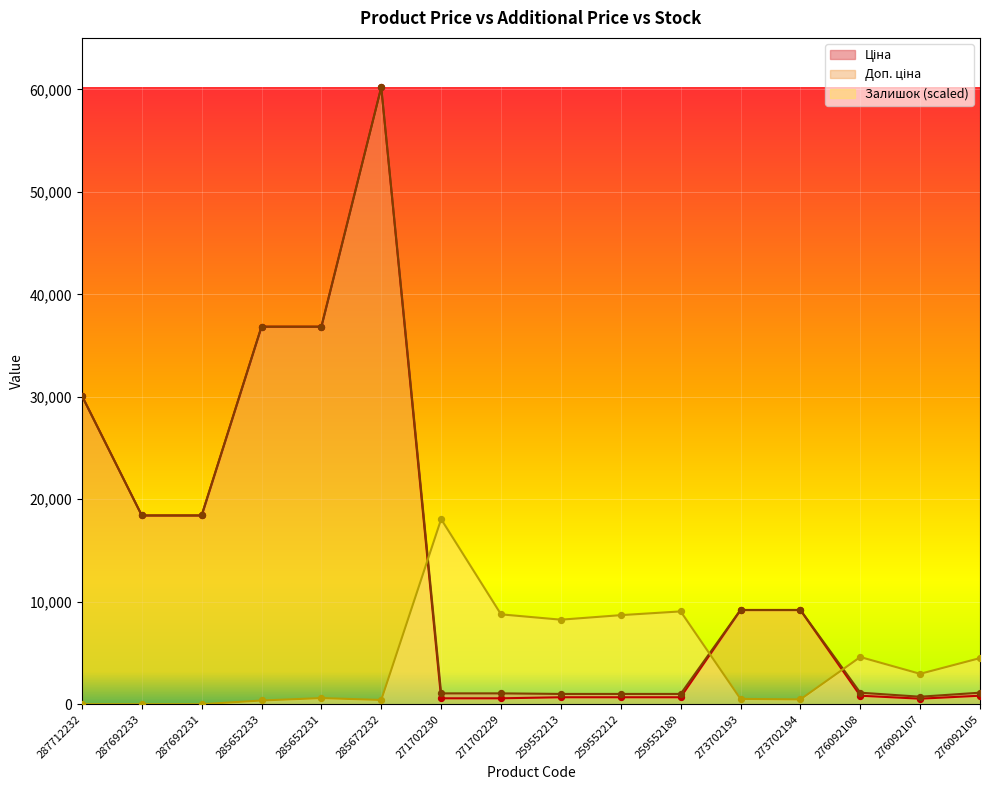

Is the value of Ціна at 271702229 greater than the value of Доп. ціна at 259552212?

No